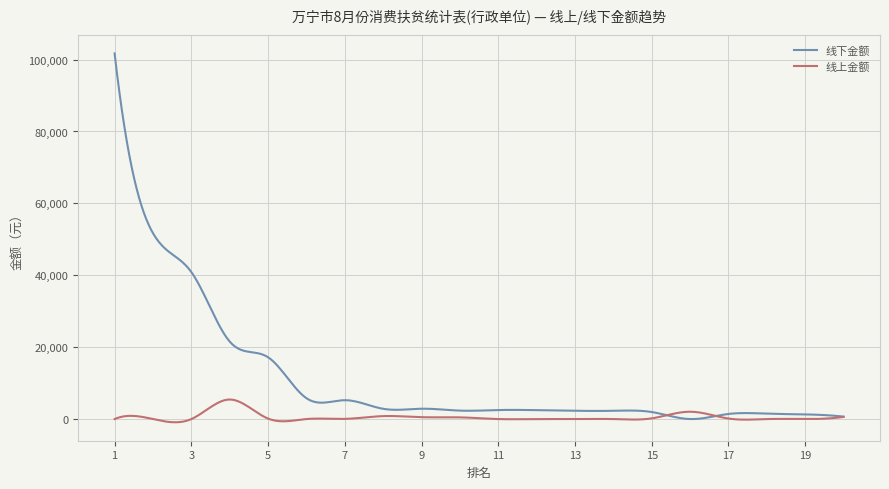

What is the sum of all 线下金额 values?

3352941.2